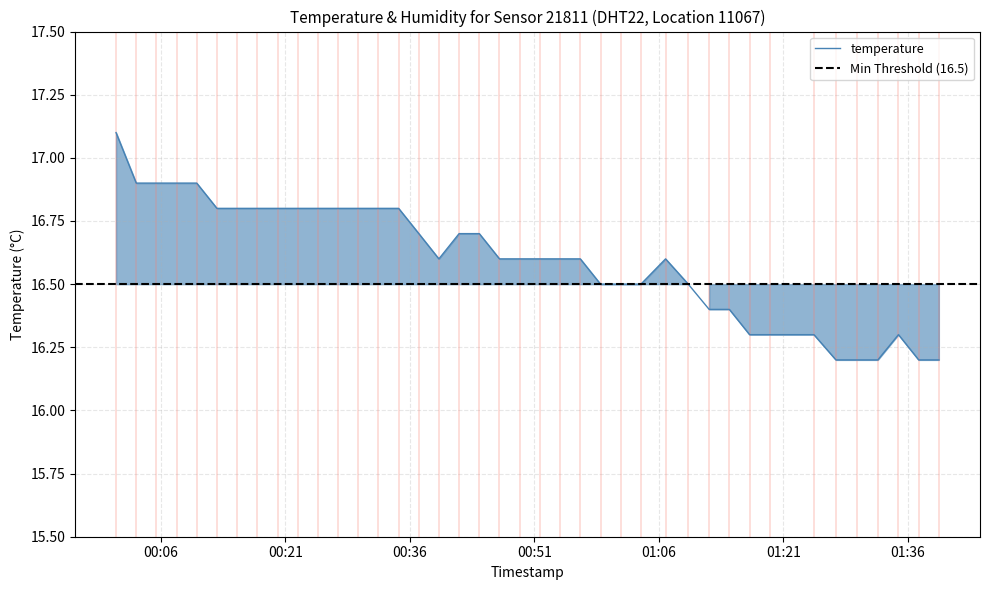

What is the sum of the values at 2023-07-31T01:27:19 and 2023-07-31T00:32:13?

33.0